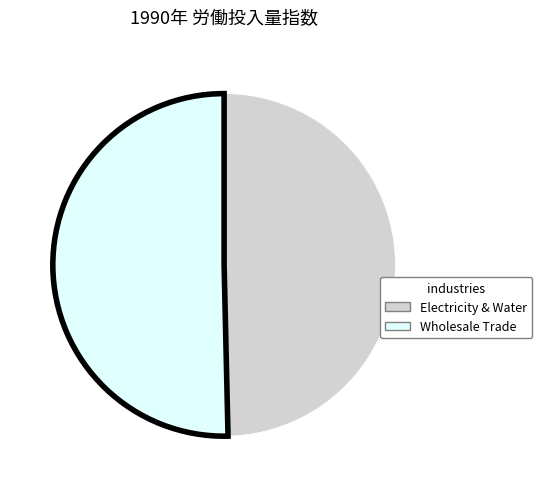

Does any single category account for the majority?

Yes